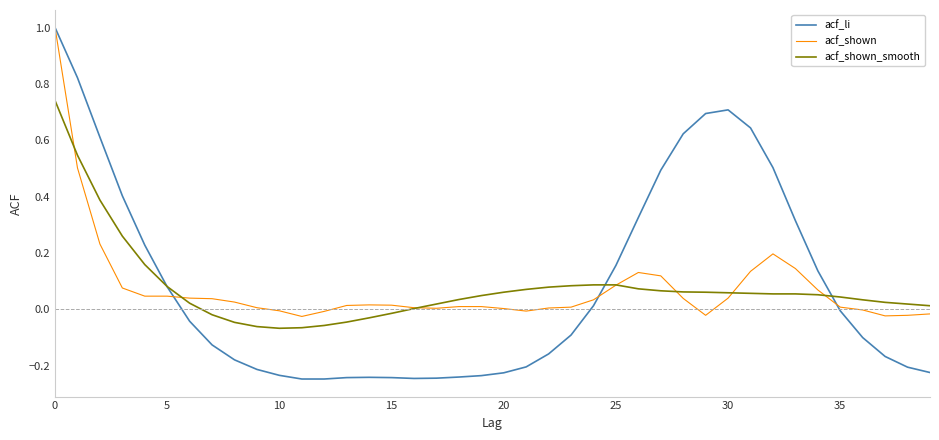

What is the greatest value displayed?

1.0